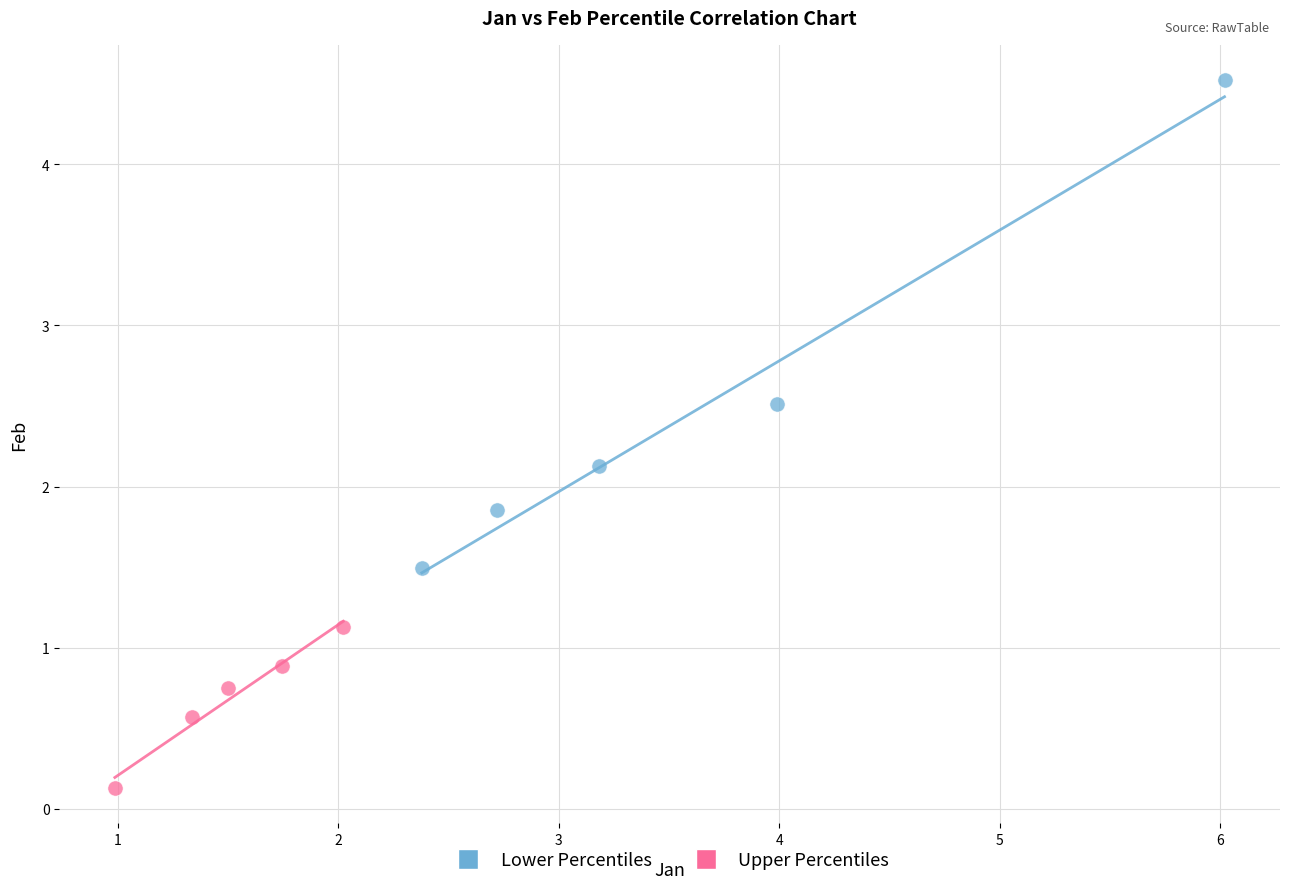

Which series has the largest Y range (max minus min)?

Lower Percentiles